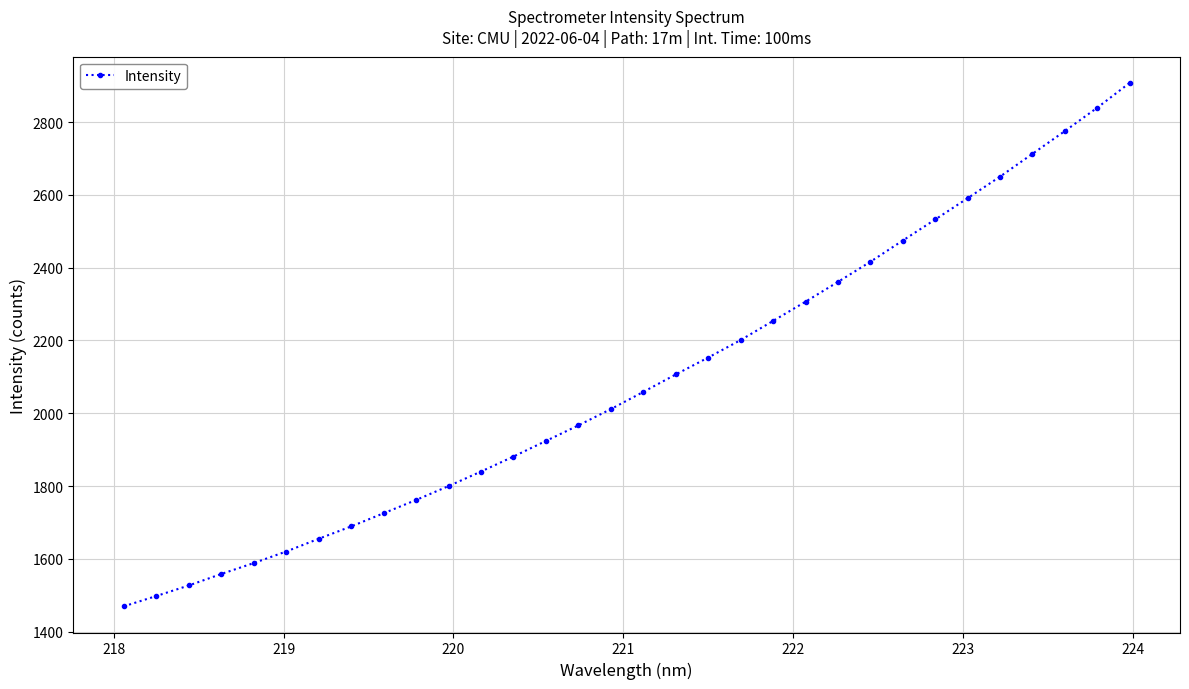

What is the difference between the maximum and second lowest values?

1409.3